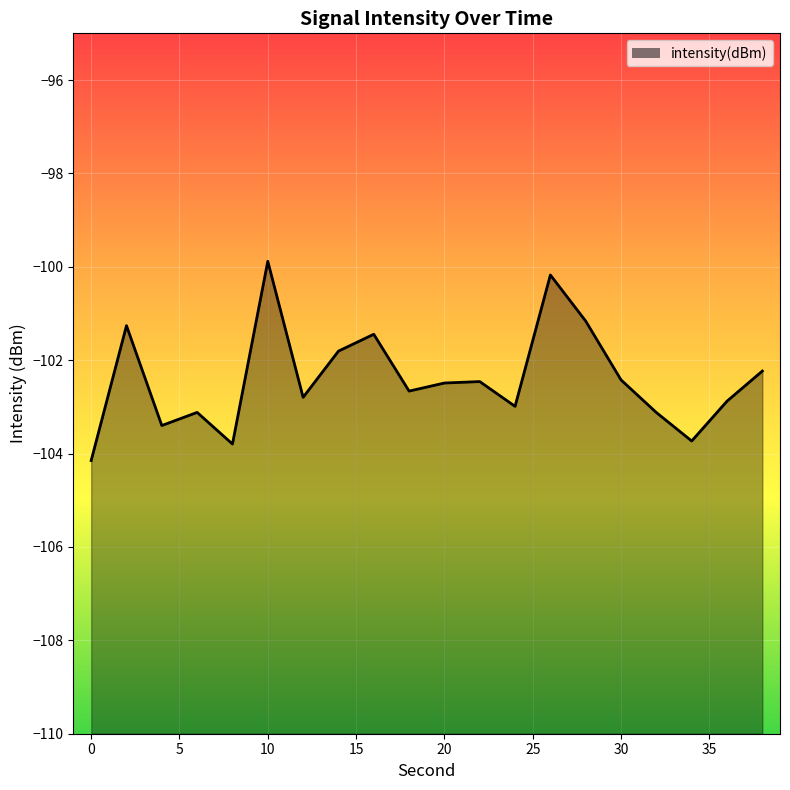

What is the average value?

-102.4